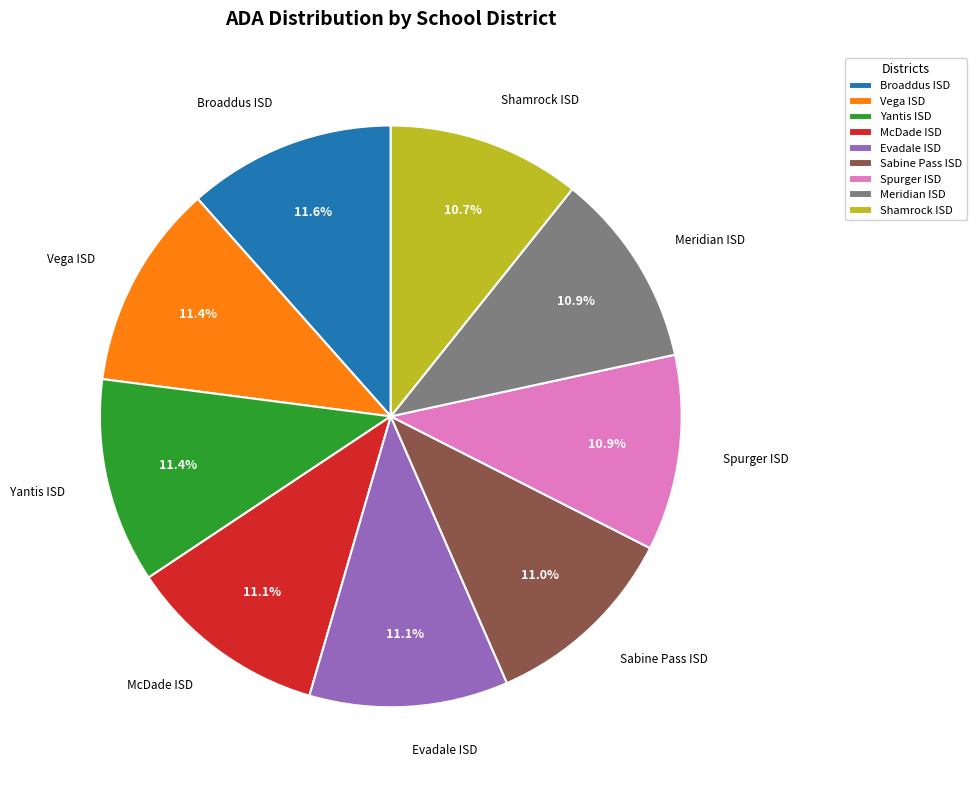

Is there a majority slice in this chart?

No